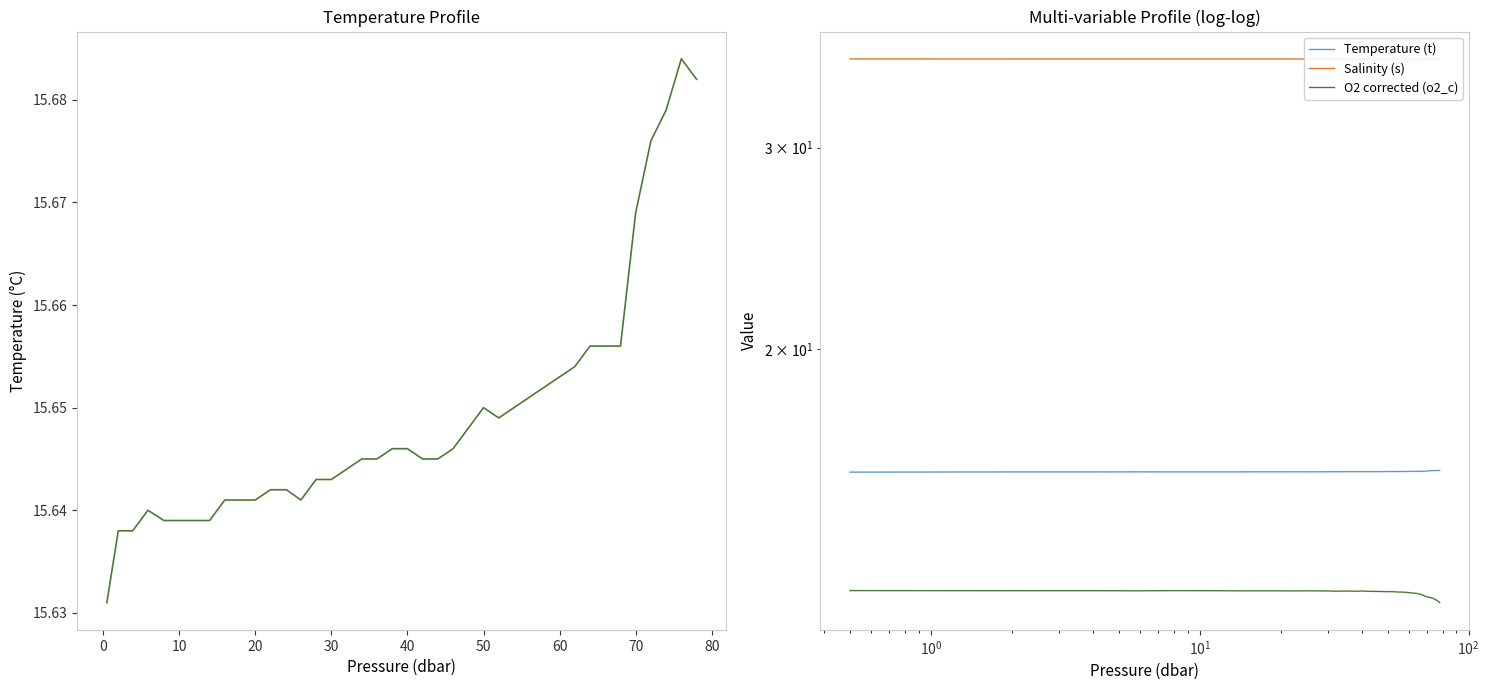

At which category is the sum across all series the highest?

30